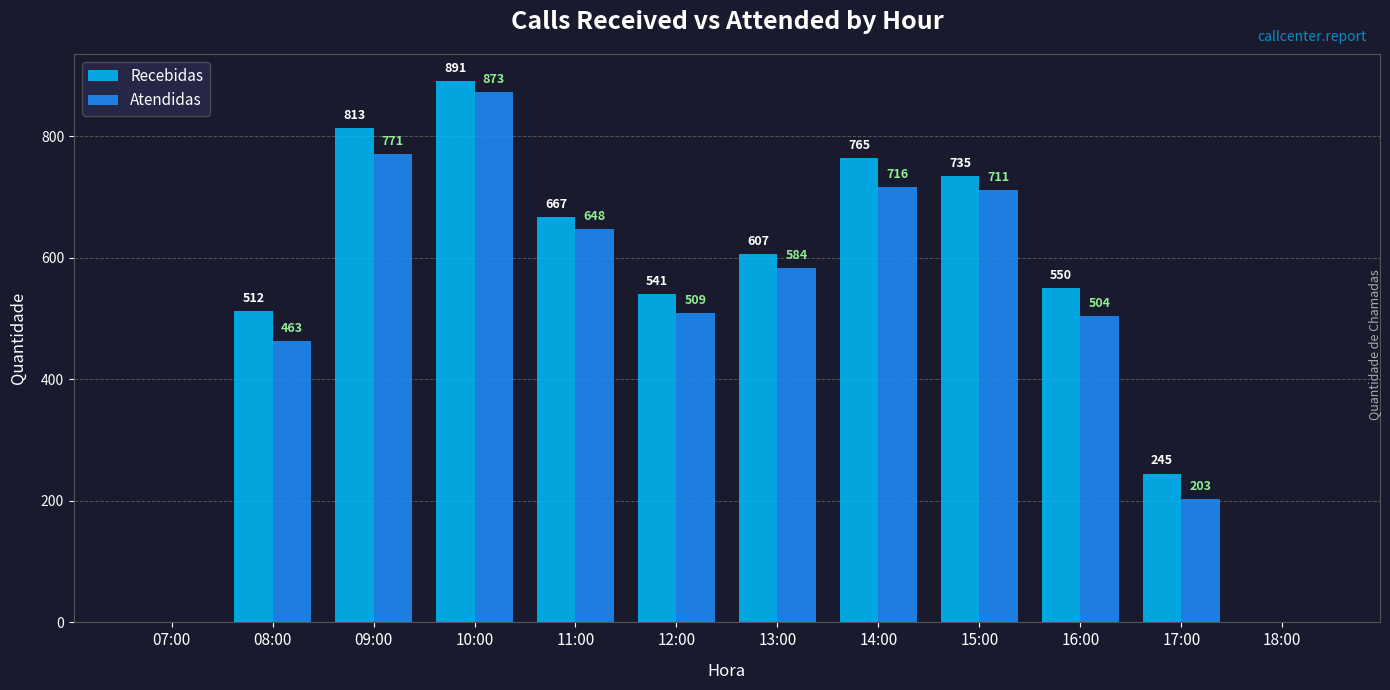

How many categories are shown in the chart?

12